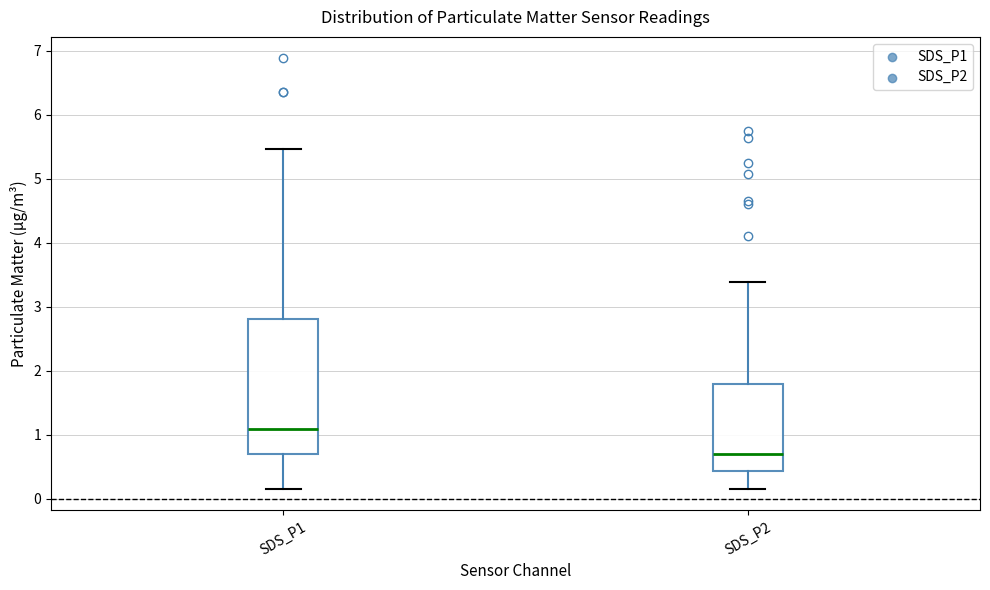

Which box has the highest median line?

SDS_P1